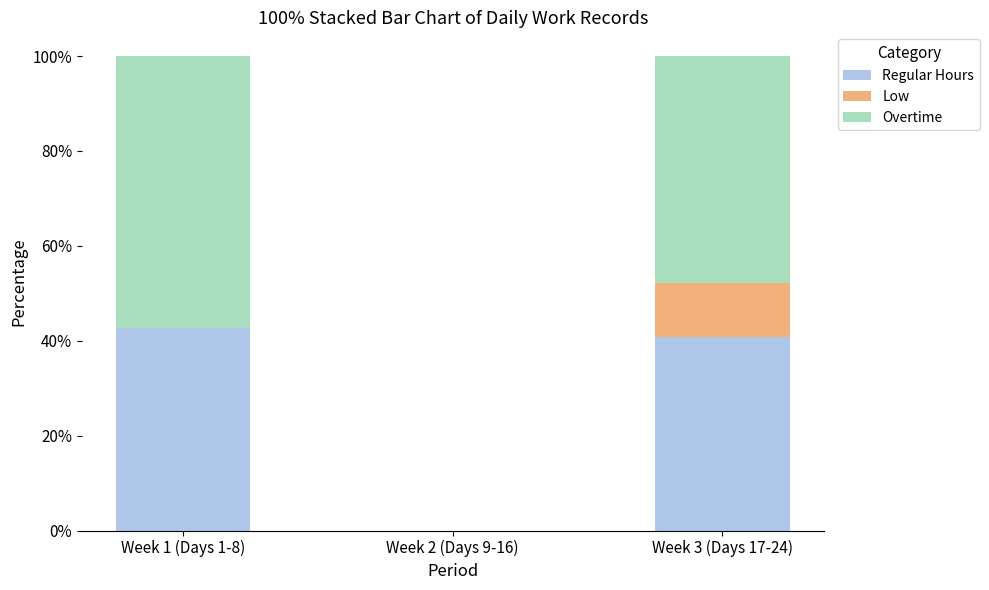

What is the total value across all series at Week 3 (Days 17-24)?

100.0